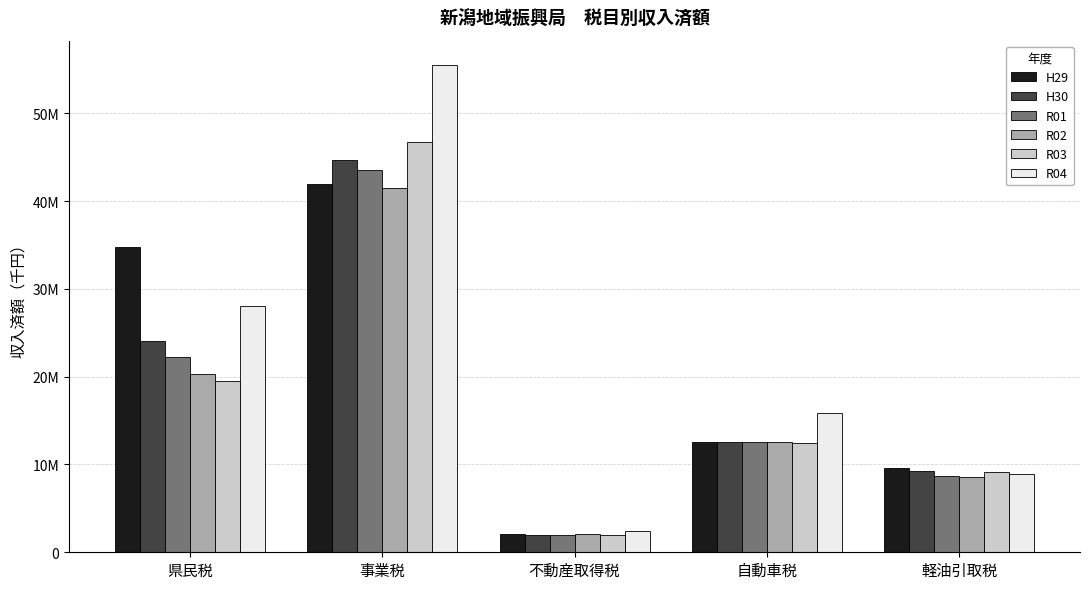

Where is H30 nearest to the value 23317341?

県民税